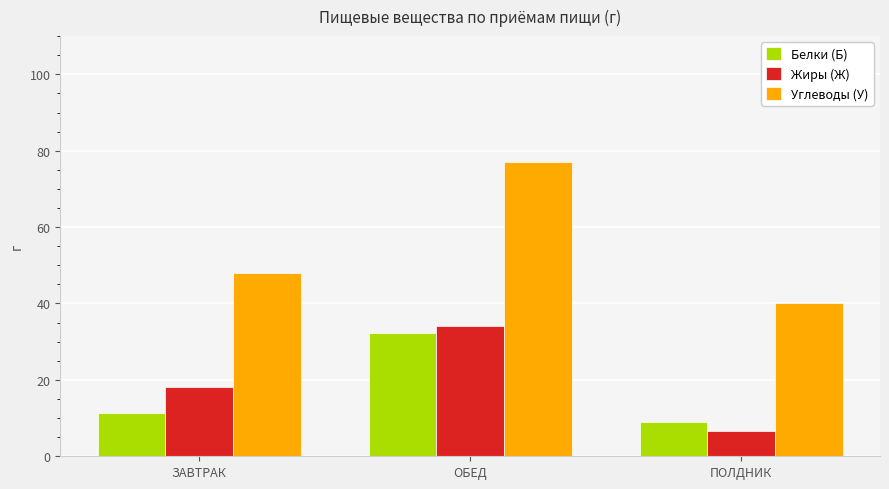

Which series has the largest range (max minus min)?

Углеводы (У)